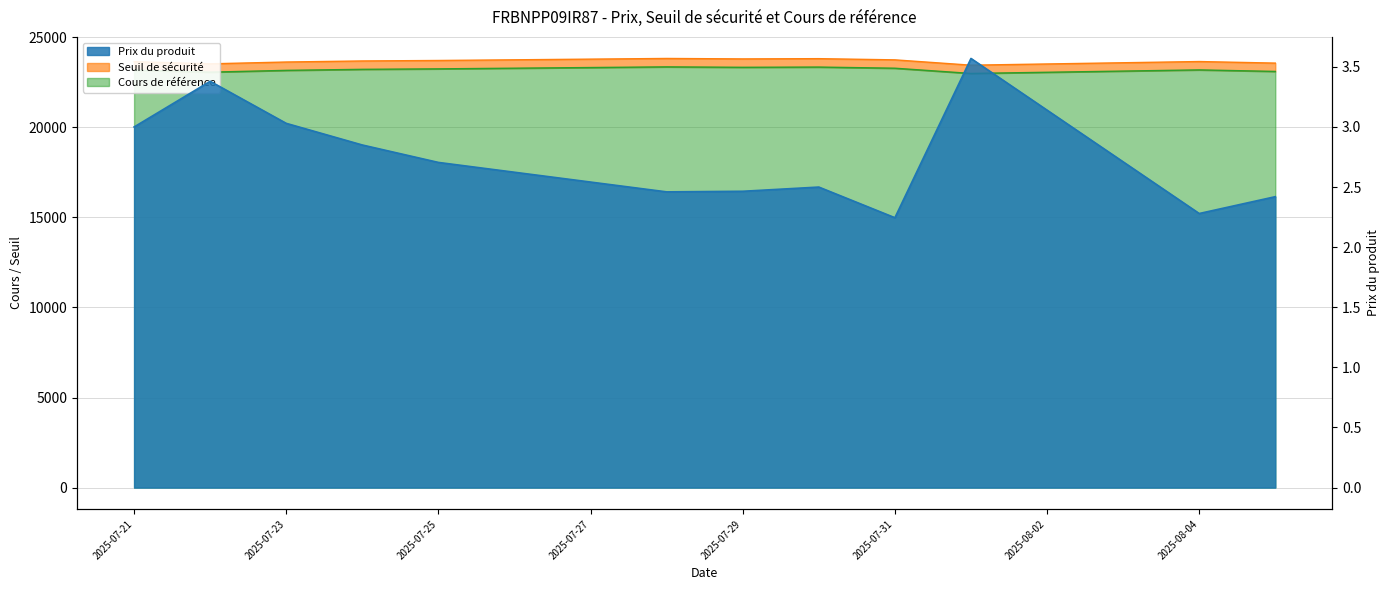

What is the difference between the highest and lowest values at 2025-07-22?

23521.5